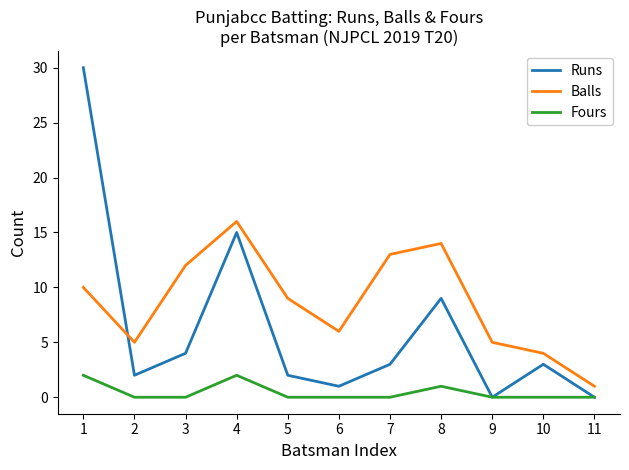

What is the average value of the Runs series?

6